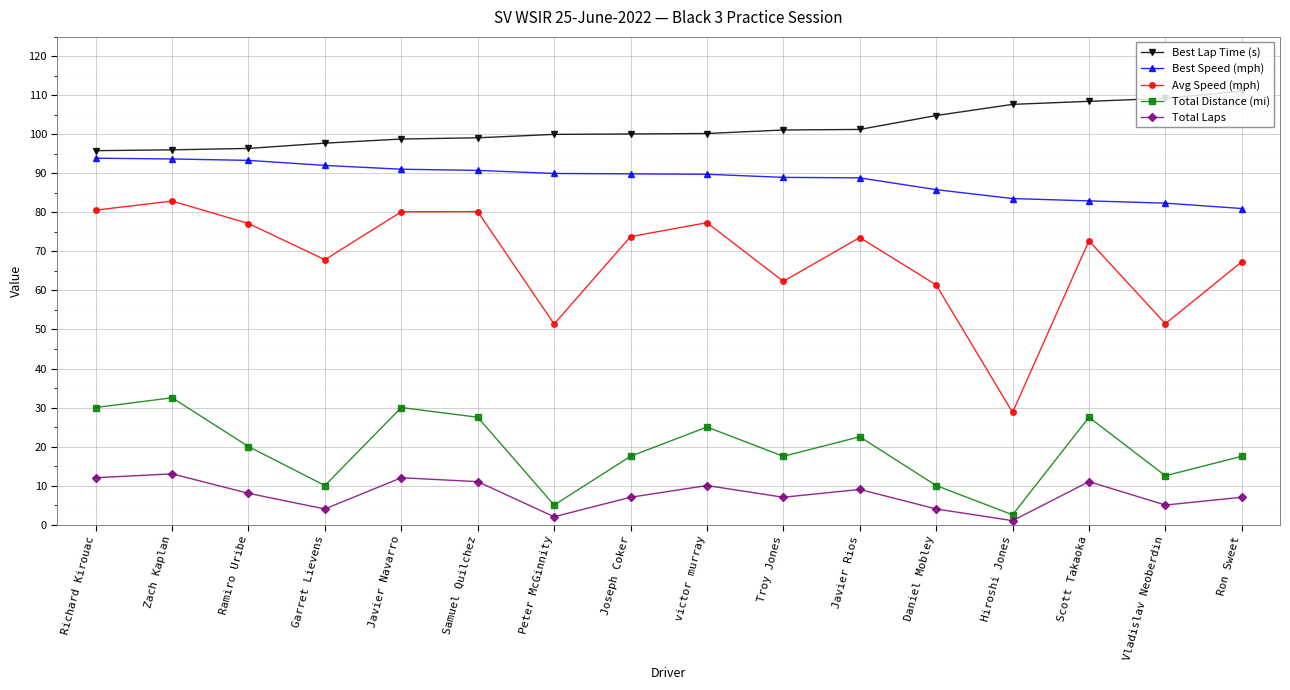

Which series changed the most between victor murray and Hiroshi Jones?

Avg Speed (mph)